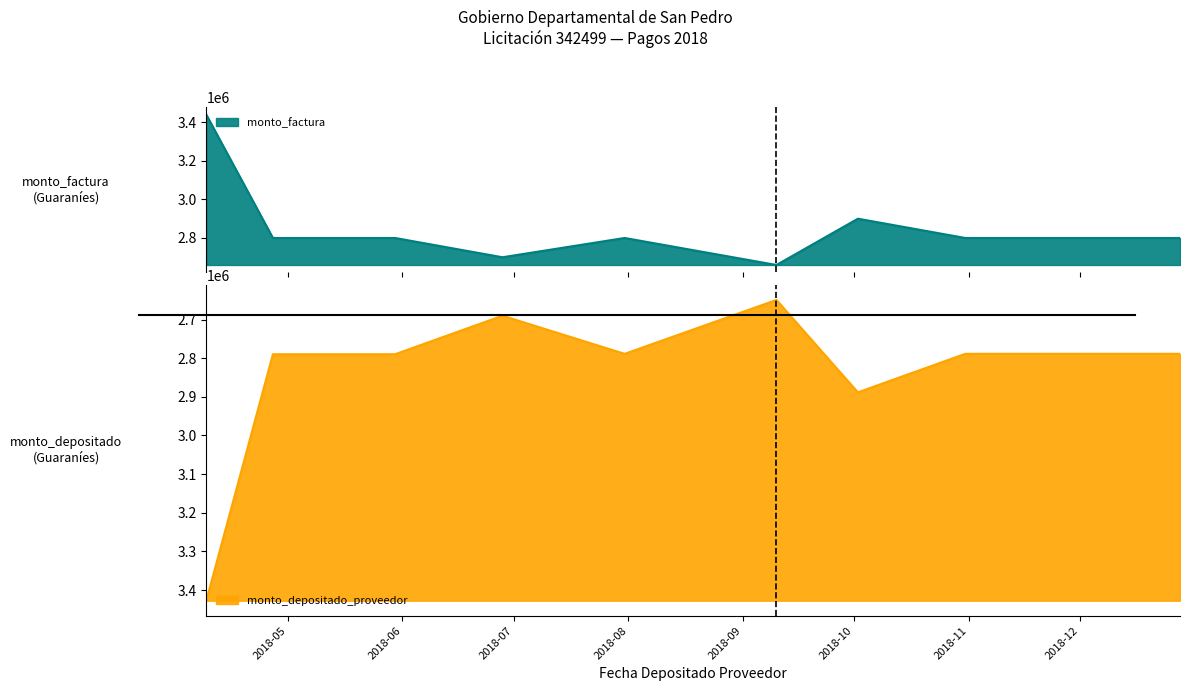

Is it true that monto_depositado_proveedor equals 2788800 at 2018-11-30?

True